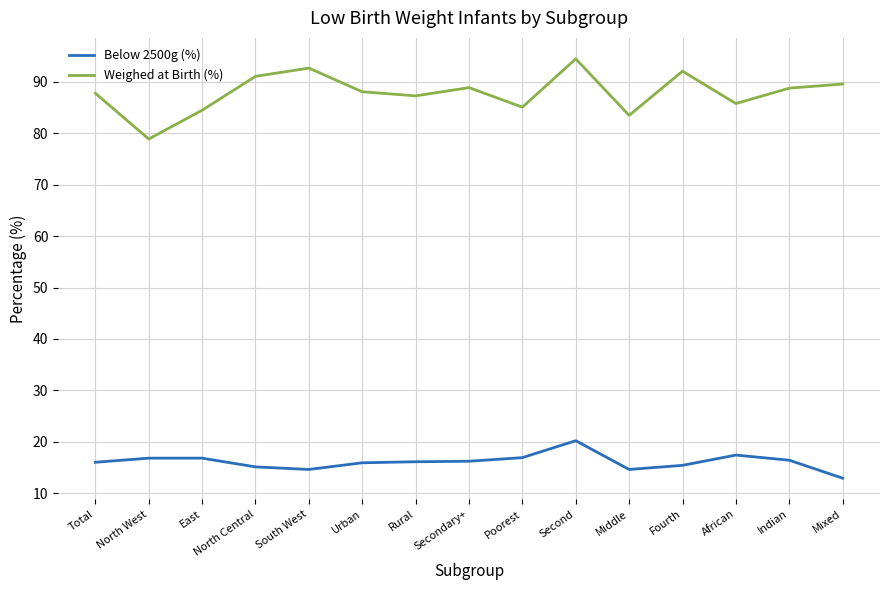

Read the Below 2500g (%) value at Mixed.

12.9